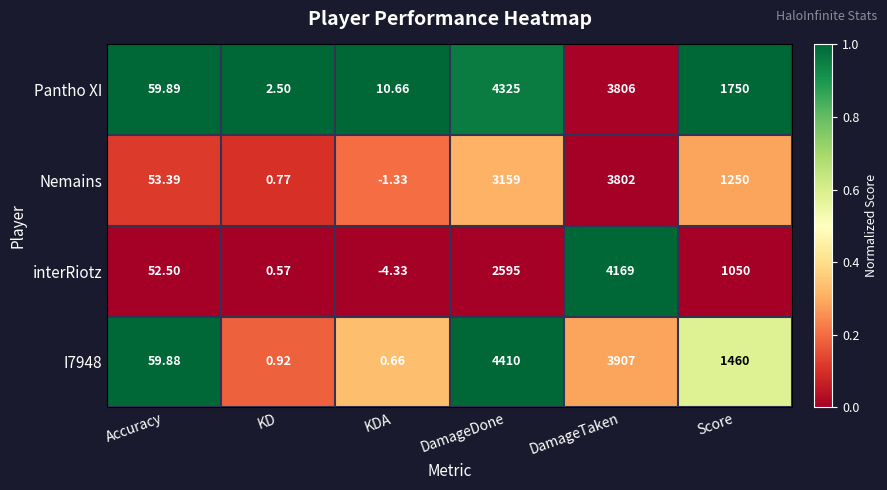

Which series has the largest total across all categories?

Pantho XI